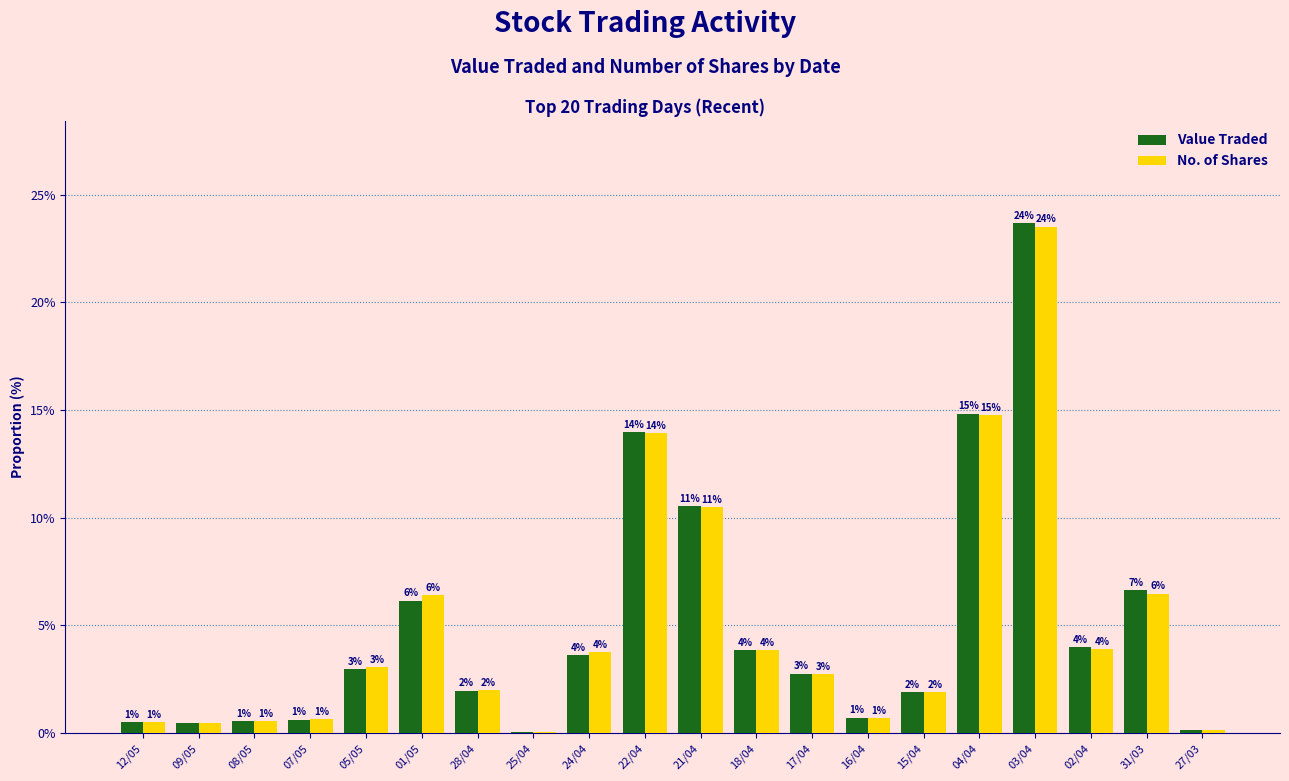

What are all the series names shown in the legend?

Value Traded, No. of Shares